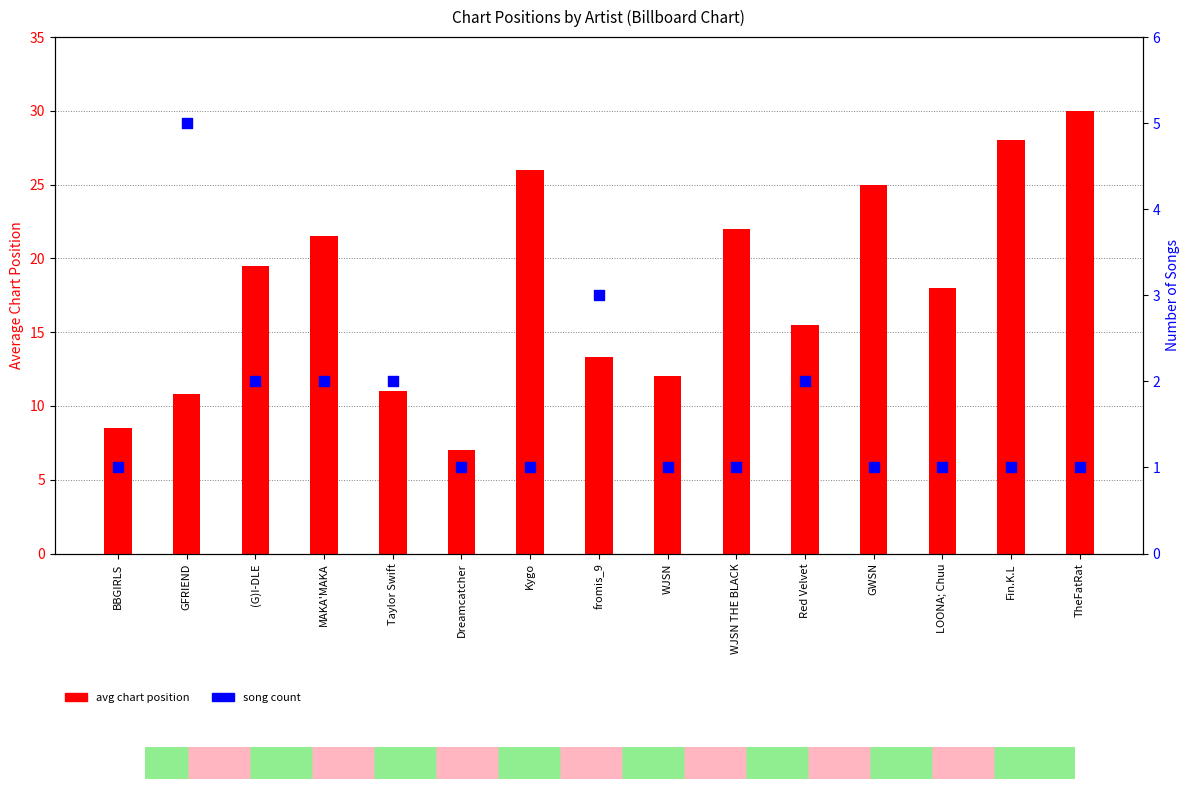

What is the total value across all series at LOONA; Chuu?

19.0